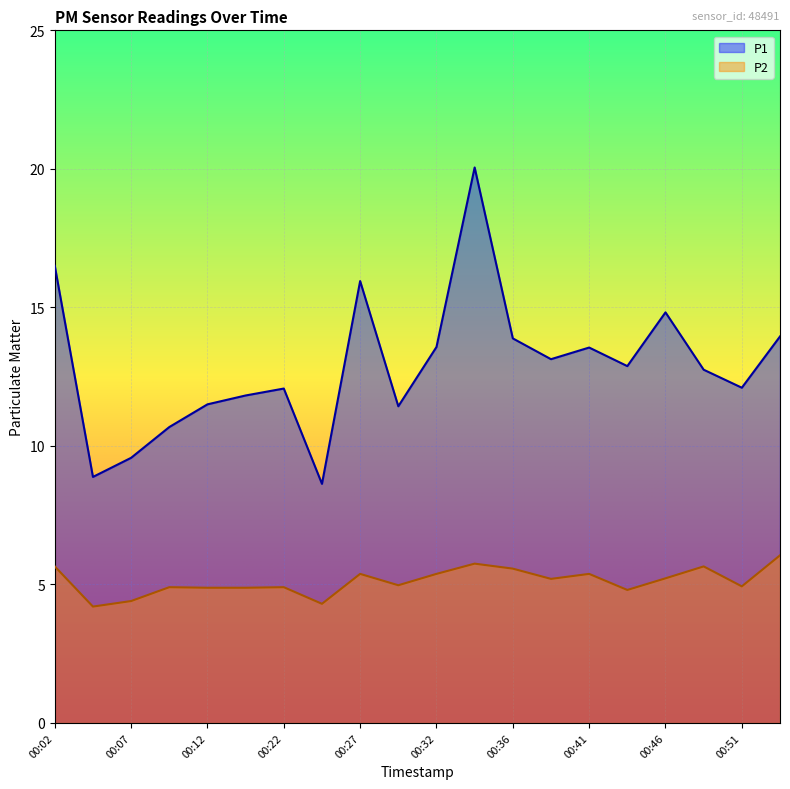

Reading right to left, what are all the values shown in this chart?

P1: 00:54=13.9	00:51=12.1	00:49=12.8	00:46=14.8	00:44=12.9	00:41=13.6	00:39=13.1	00:36=13.9	00:34=20.1	00:32=13.6	00:29=11.4	00:27=15.9	00:24=8.6	00:22=12.1	00:19=11.8	00:12=11.5	00:09=10.7	00:07=9.6	00:04=8.9	00:02=16.5
P2: 00:54=6.0	00:51=4.9	00:49=5.7	00:46=5.2	00:44=4.8	00:41=5.4	00:39=5.2	00:36=5.6	00:34=5.8	00:32=5.4	00:29=5.0	00:27=5.4	00:24=4.3	00:22=4.9	00:19=4.9	00:12=4.9	00:09=4.9	00:07=4.4	00:04=4.2	00:02=5.7